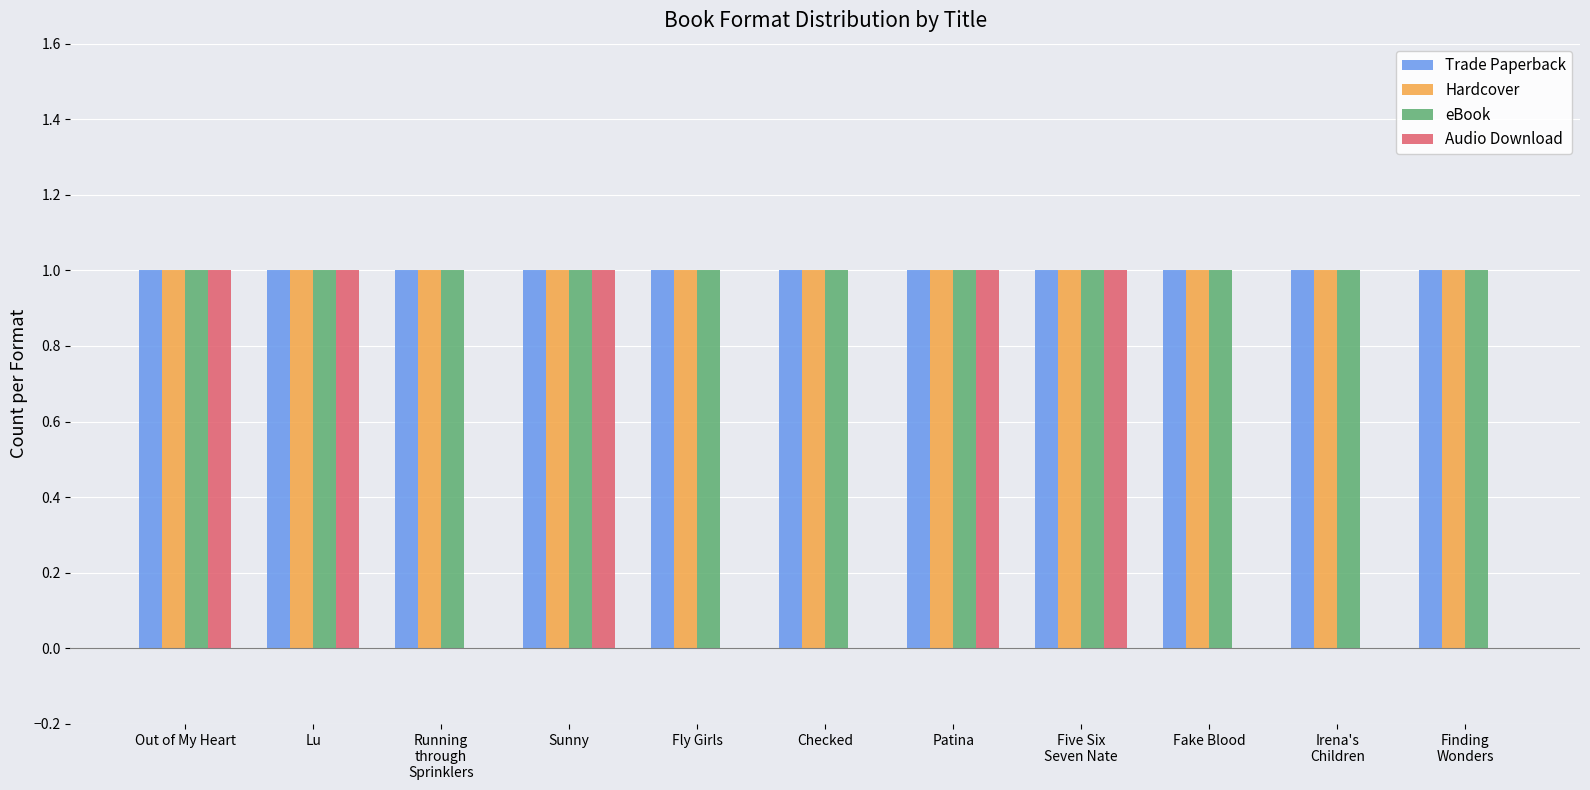

Read the eBook value at Patina.

1